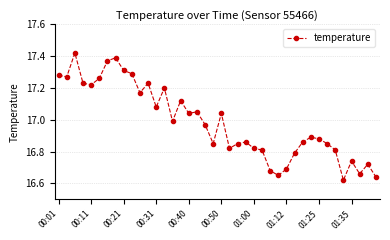

True or false: the data has more than 1 interior local peaks.

True